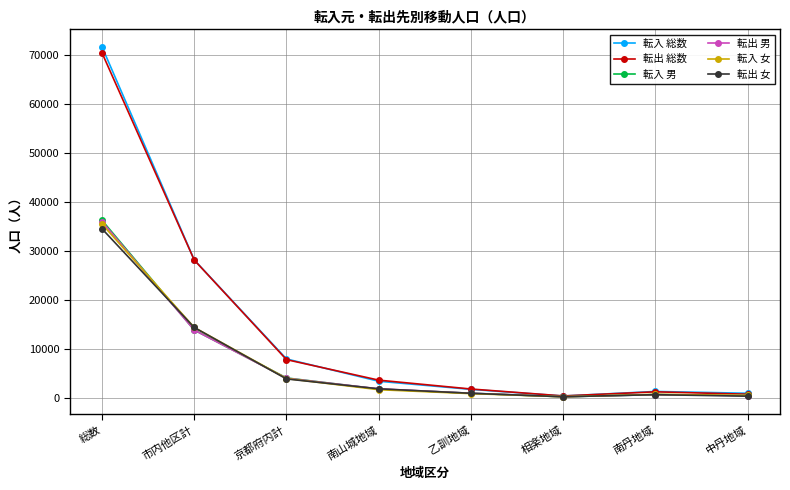

At which category is the sum across all series the highest?

総数